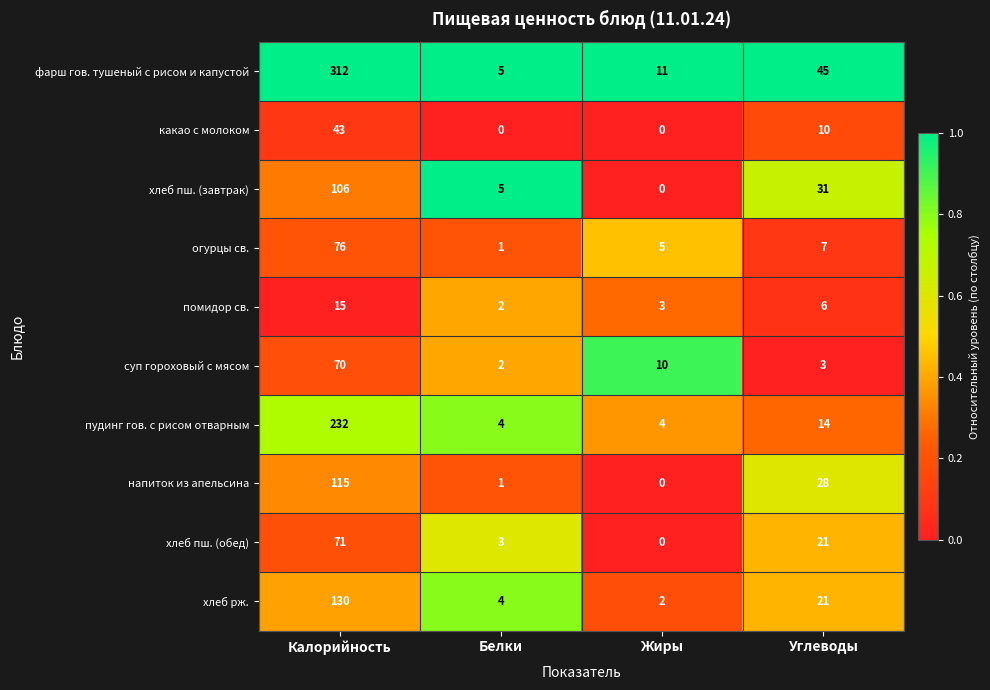

At how many categories does at least one series exceed 0?

4